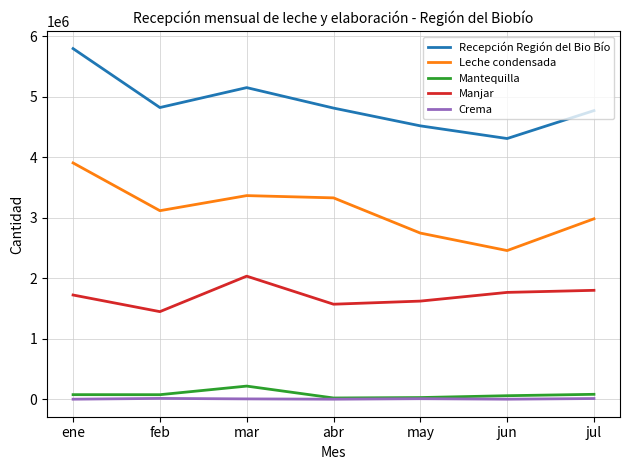

True or false: Manjar has more than 0 interior local peaks.

True